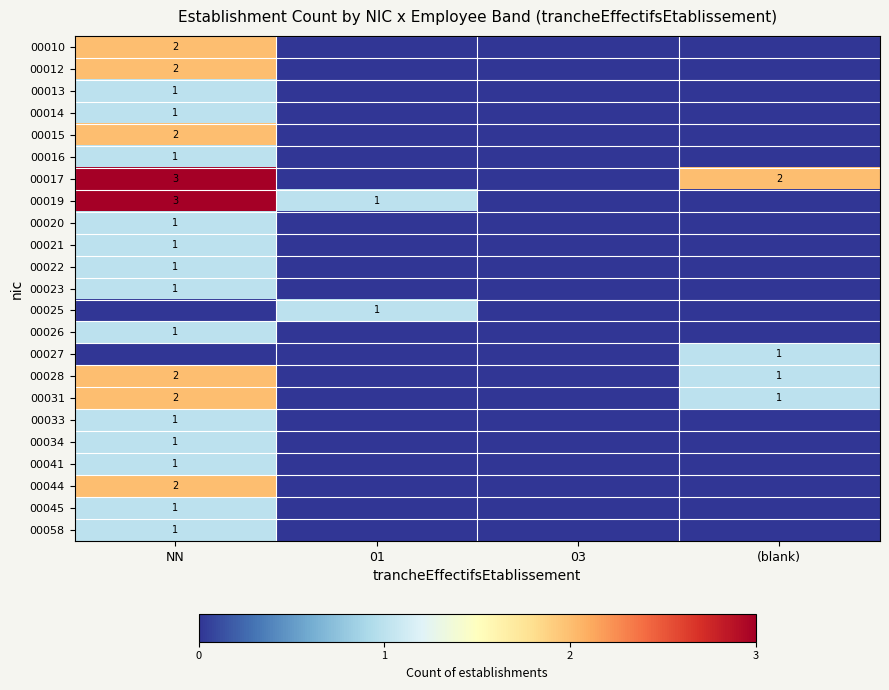

What is the difference between the maximum and minimum values in the 00021 series?

1